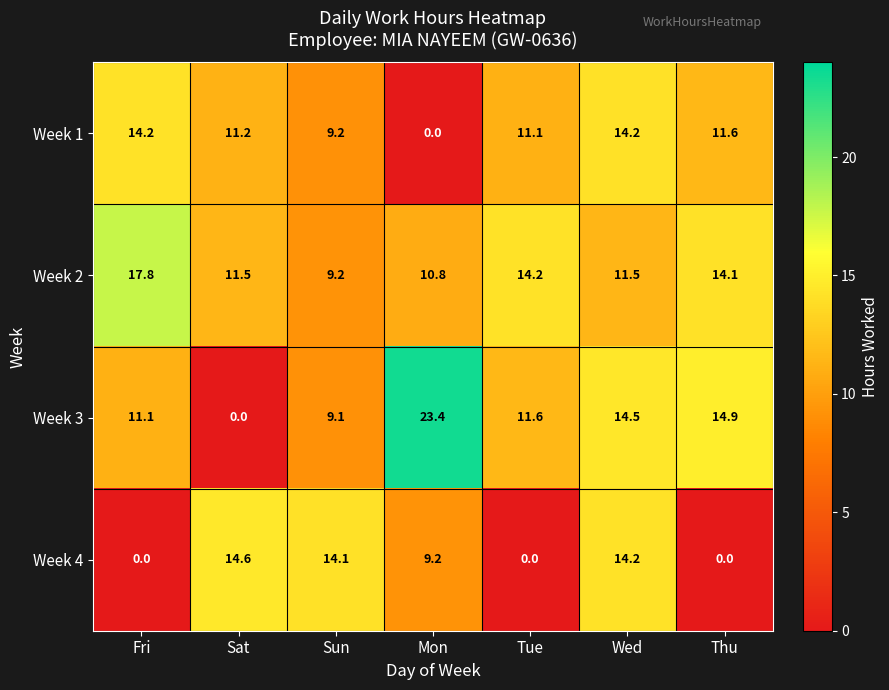

Count the number of data series in this chart.

4